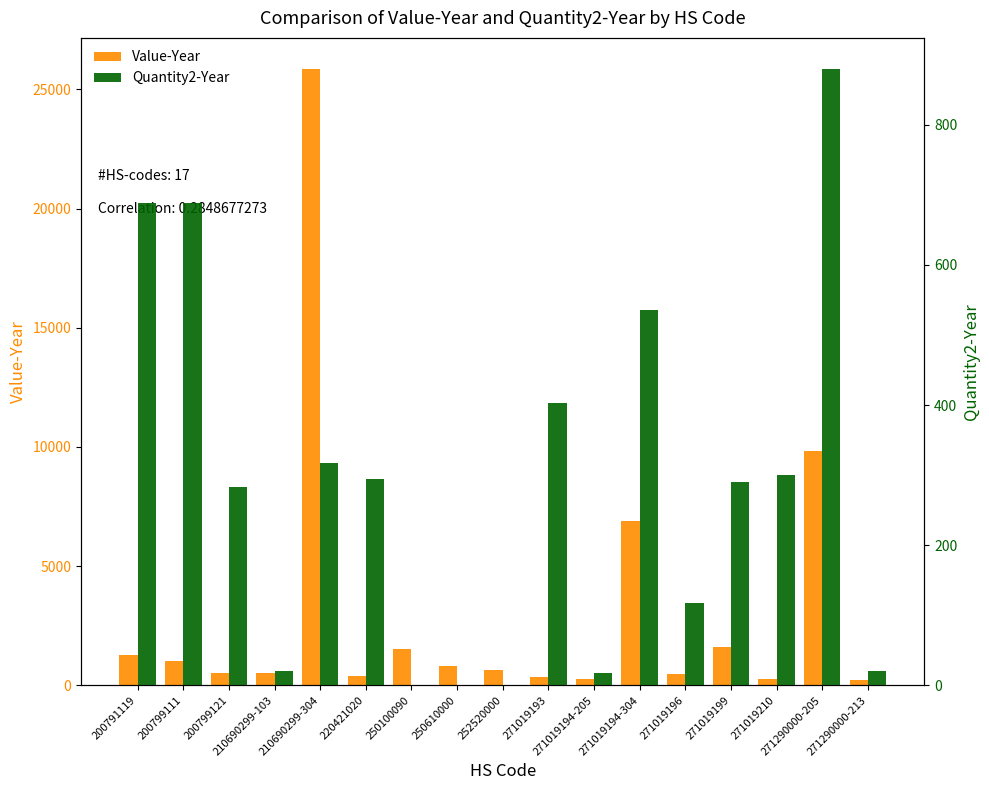

Where does the Quantity2-Year series first go above 290?

200791119